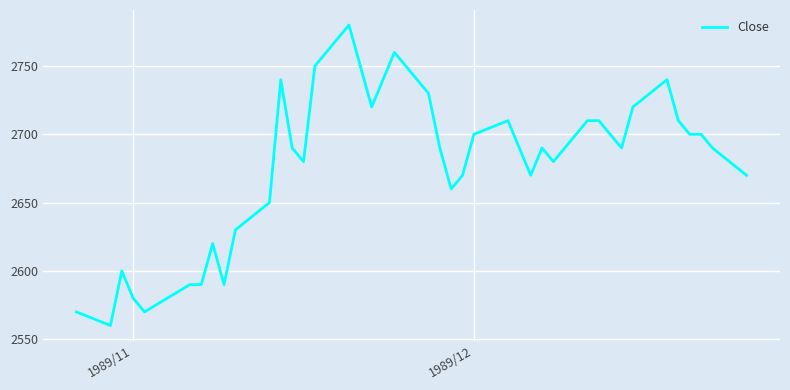

Reading left to right, list all the values displayed in this chart.

2570	2560	2600	2580	2570	2590	2590	2620	2590	2630	2650	2740	2690	2680	2750	2780	2750	2720	2760	2730	2690	2660	2670	2700	2710	2690	2670	2690	2680	2710	2710	2700	2690	2720	2740	2710	2700	2700	2690	2670